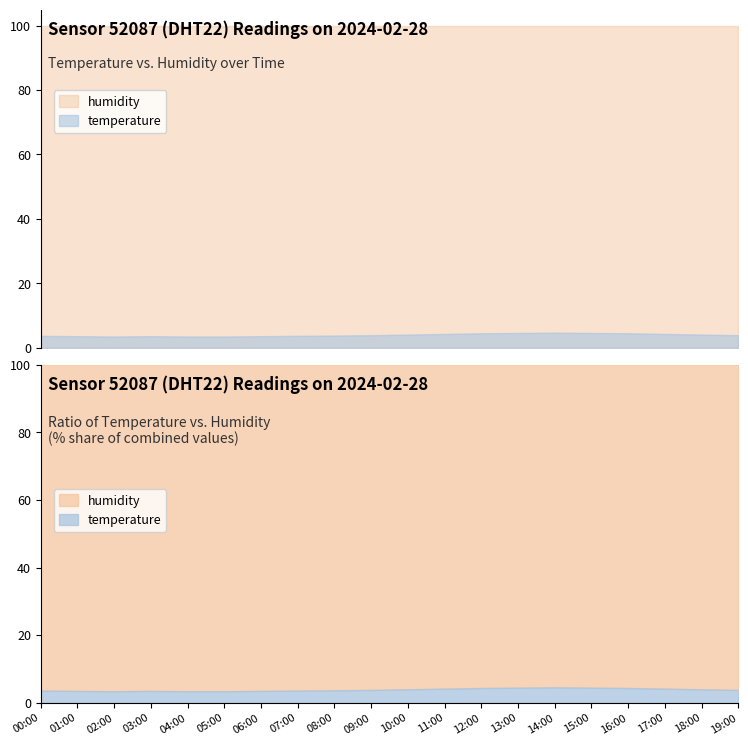

At which category is the sum across all series the highest?

14:00